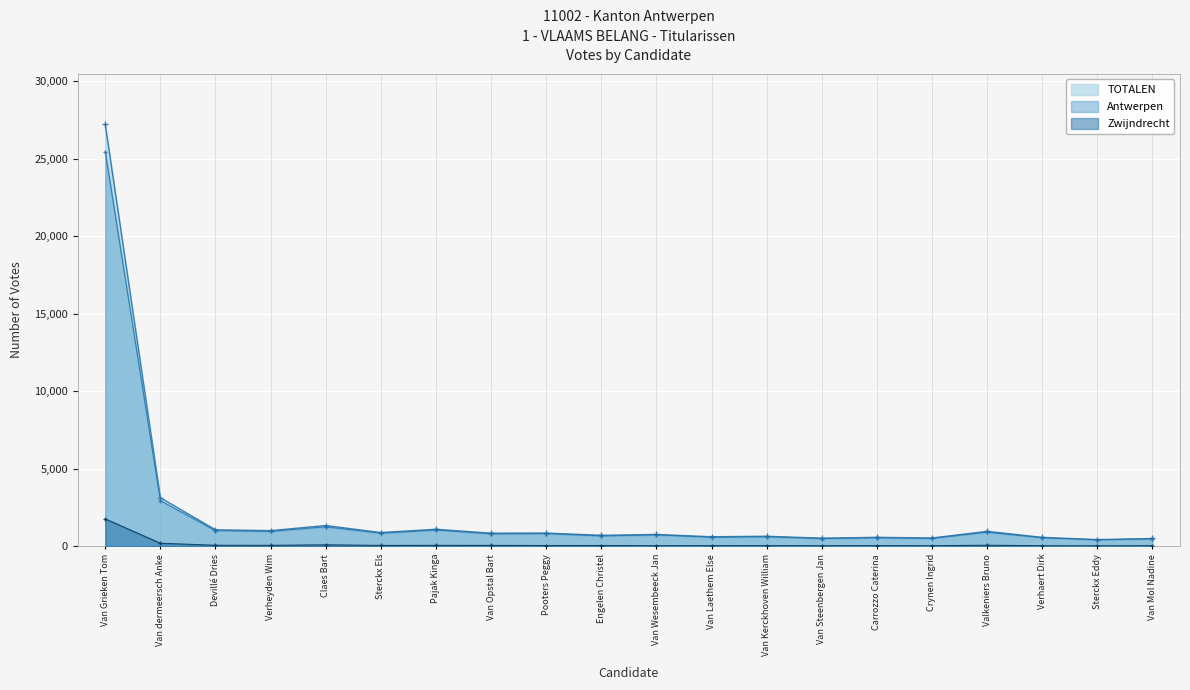

Which series has the largest range (max minus min)?

TOTALEN